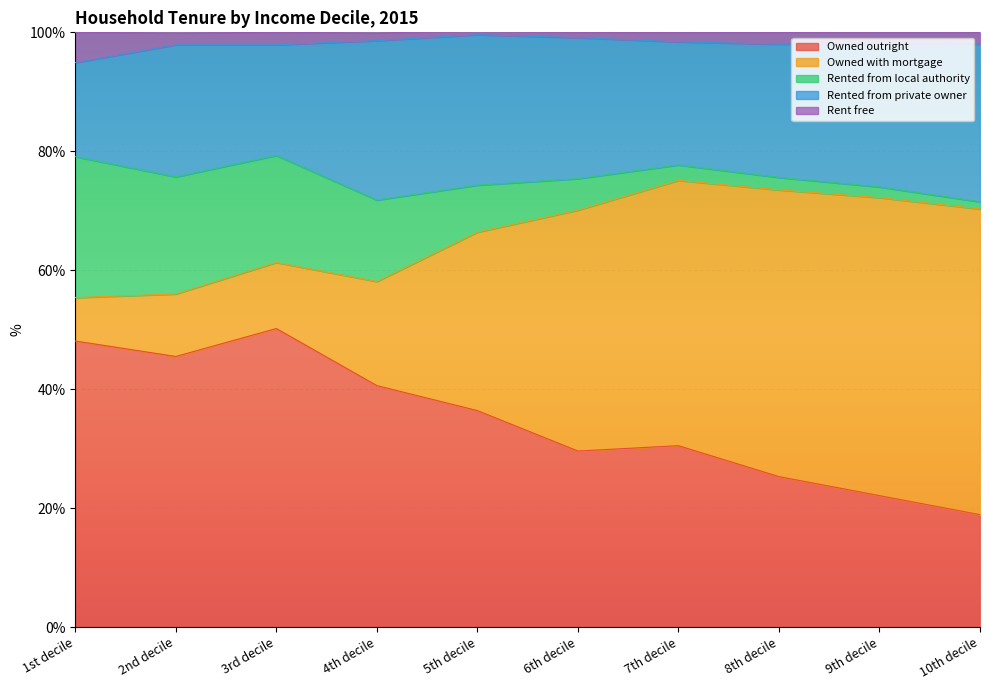

At which label is Owned with mortgage closest to 29?

5th decile